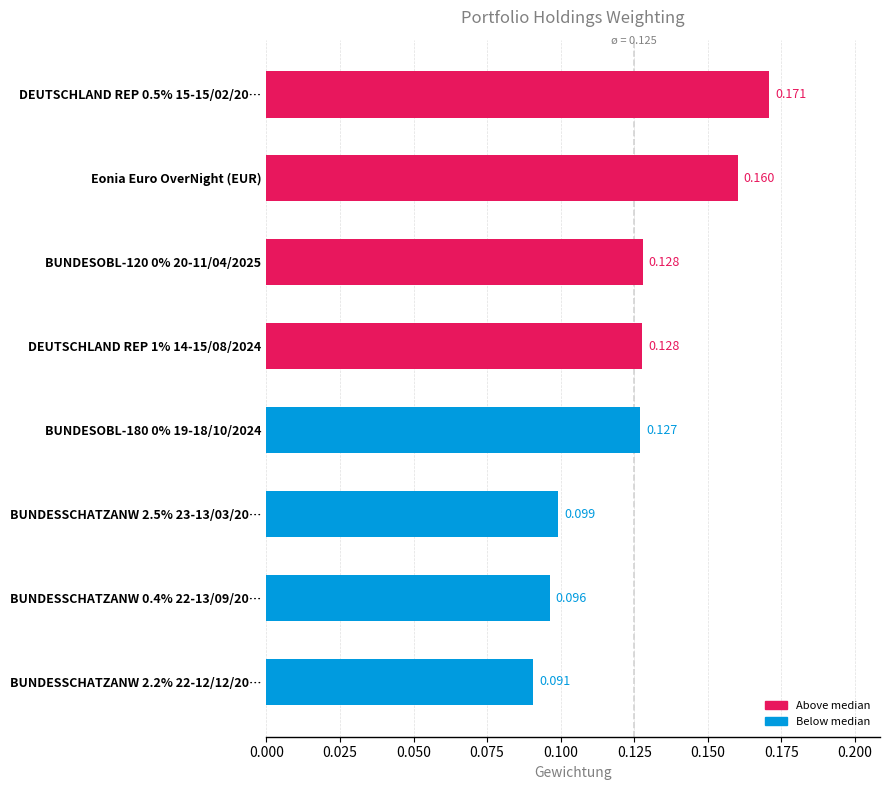

Count the values in the range 0 to 1.

8